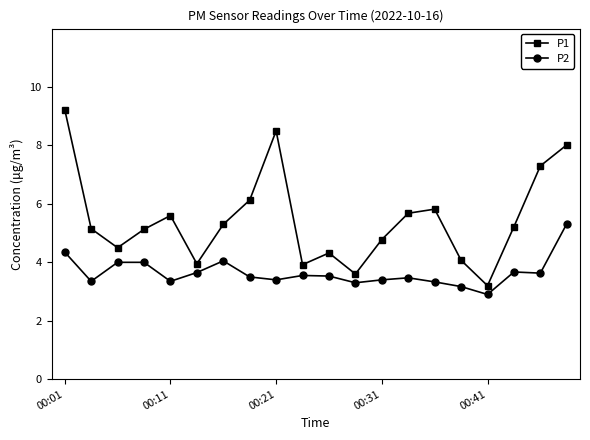

True or false: P2 and P1 cross at least once.

False